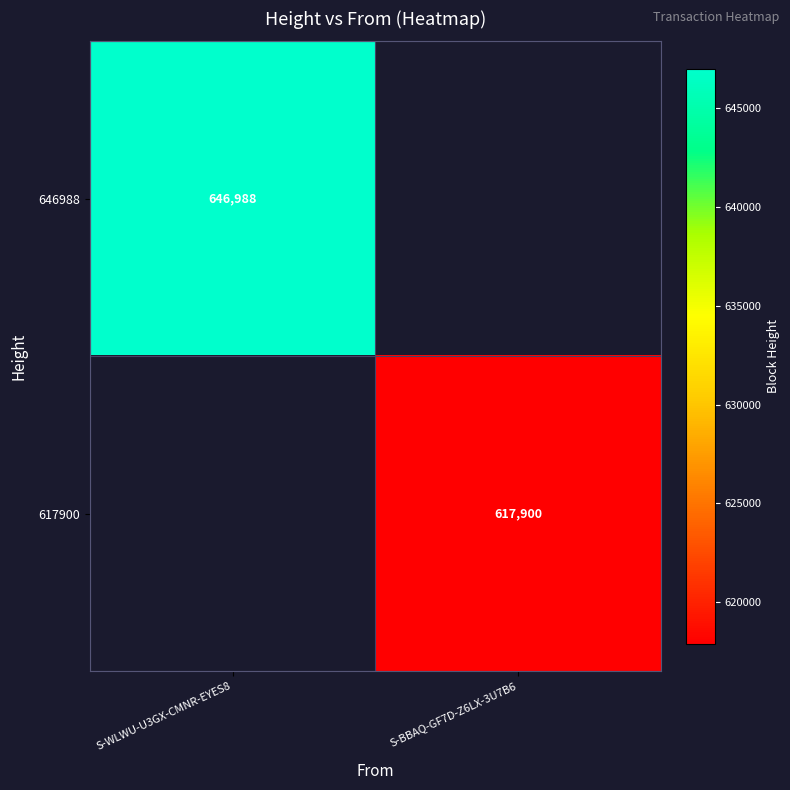

Which label corresponds to the largest value in the chart?

S-WLWU-U3GX-CMNR-EYES8